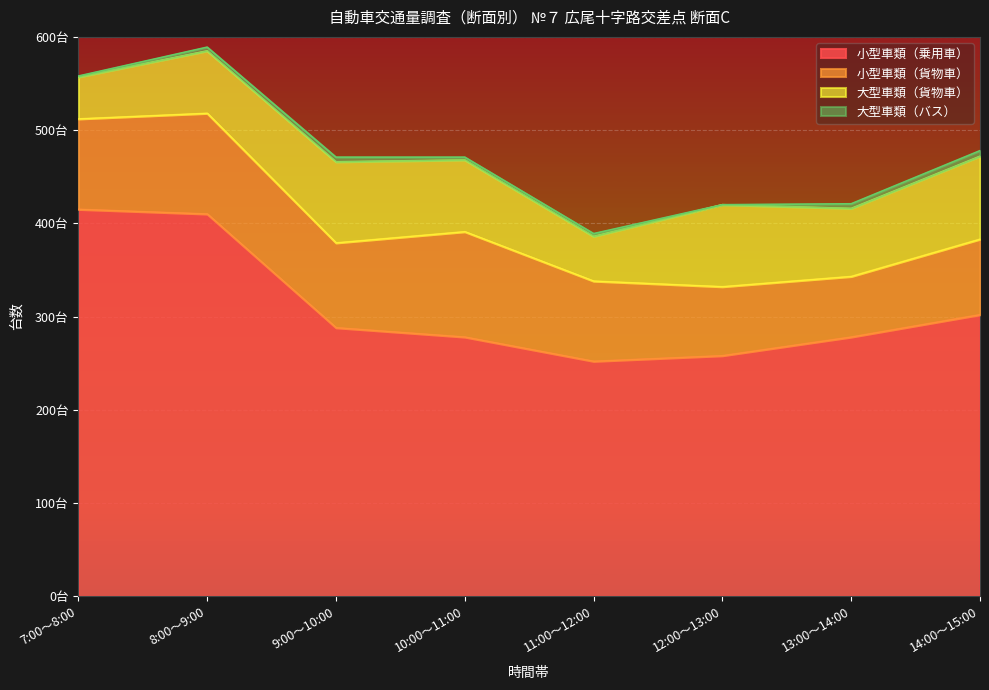

True or false: 小型車類（乗用車） and 大型車類（バス） intersect in this chart.

False